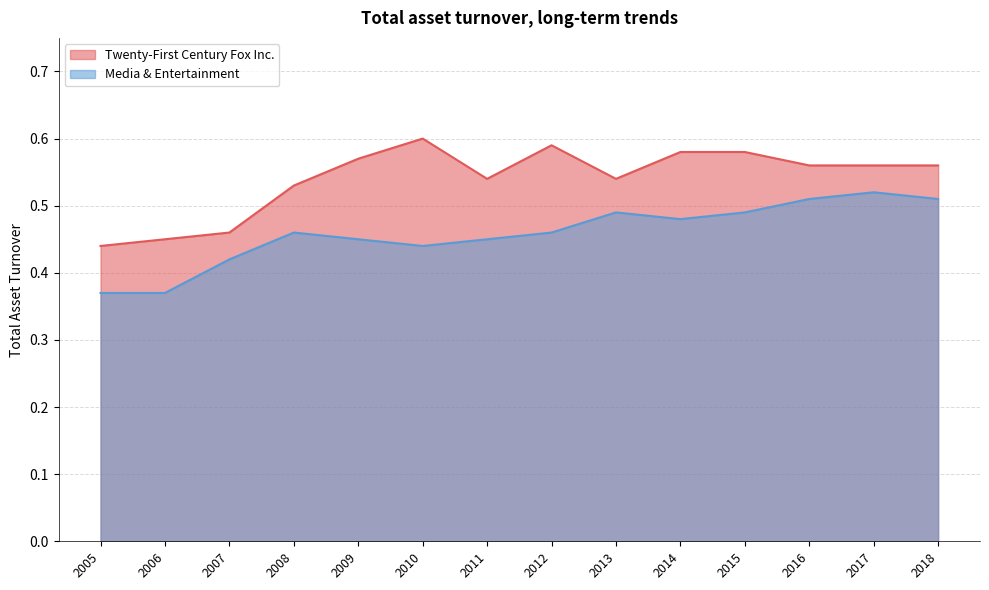

The value of Media & Entertainment at 2014 is 0.5. True or false?

True